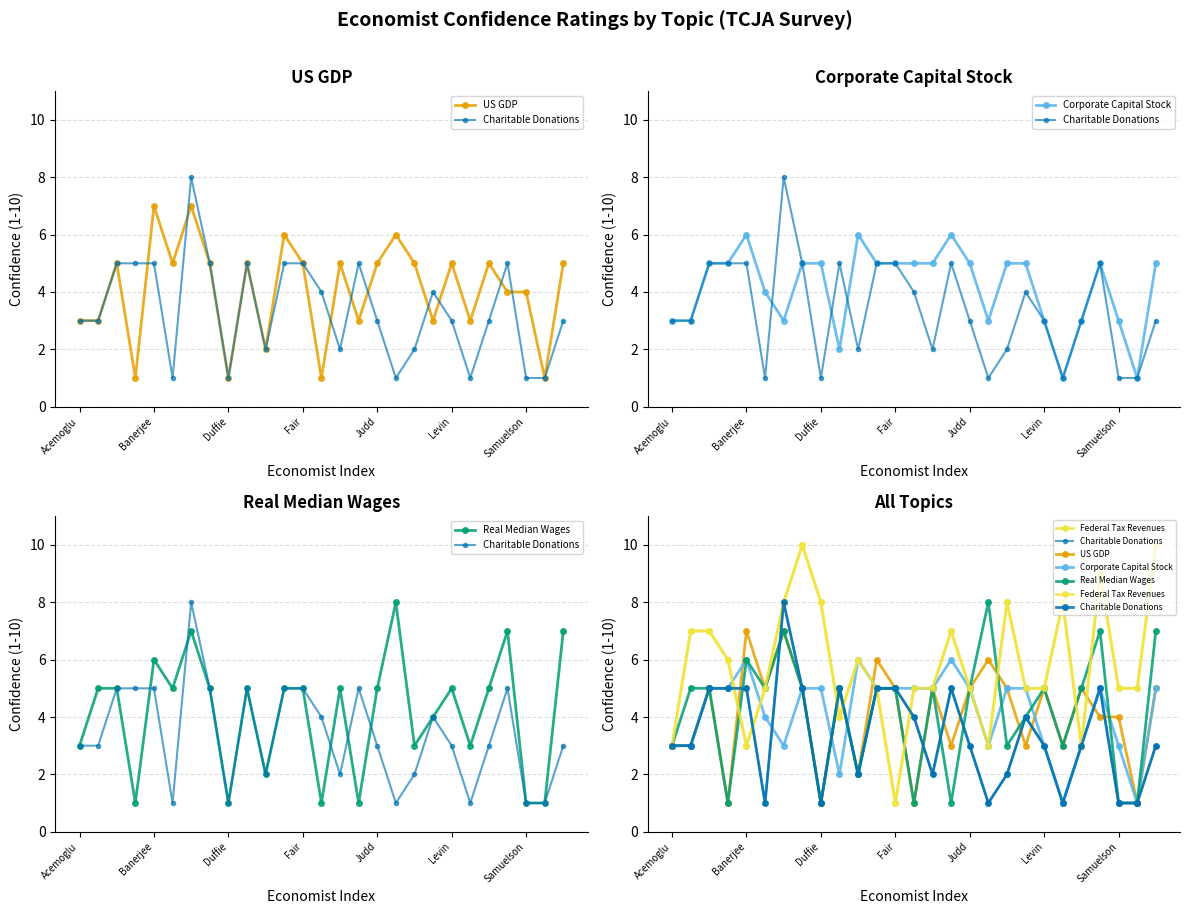

What is the greatest value displayed?

10